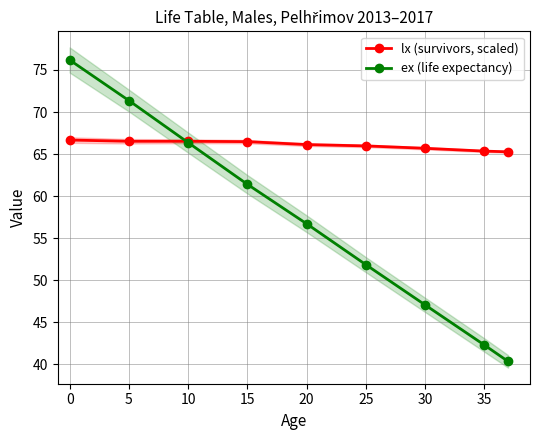

Reading left to right, what are all the values shown in this chart?

lx (survivors, scaled): 66.7	66.5	66.5	66.5	66.1	66.0	65.7	65.3	65.3
ex (life expectancy): 76.2	71.4	66.4	61.4	56.7	51.8	47.1	42.3	40.3